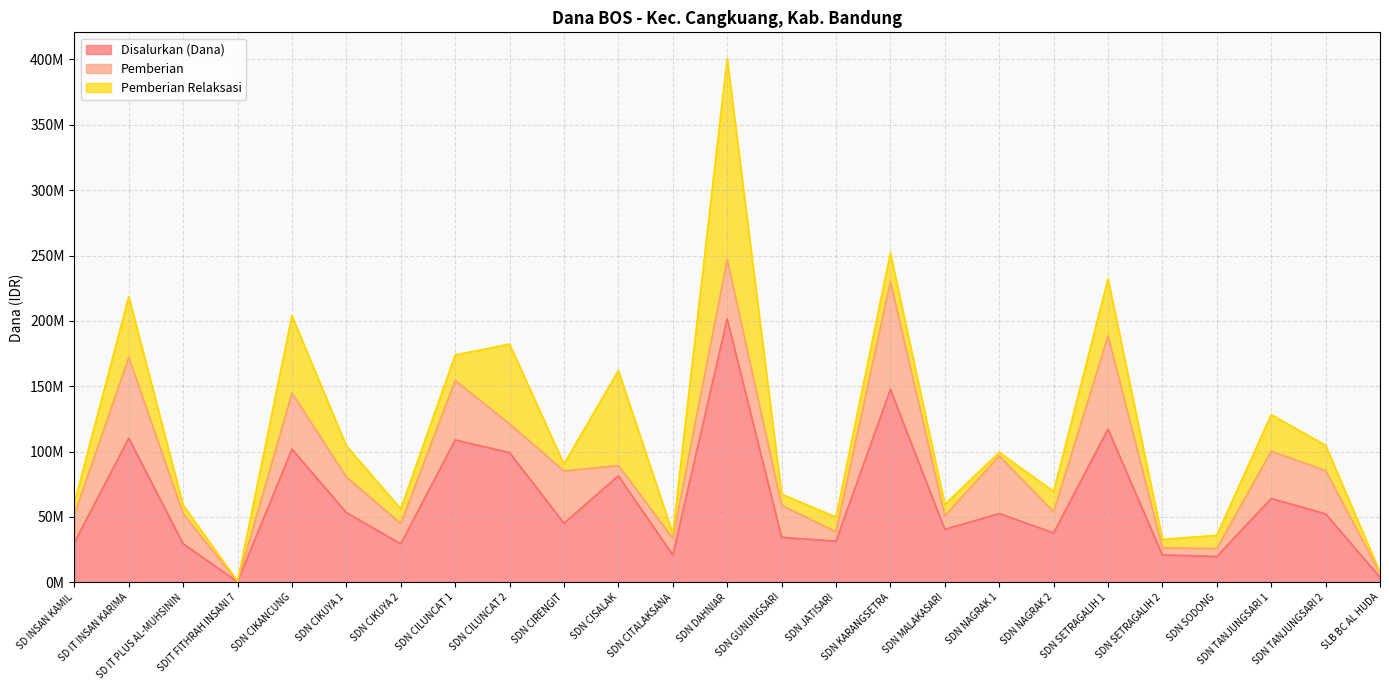

True or false: Disalurkan (Dana) has a value of 56676484 at SDN KARANGSETRA.

False